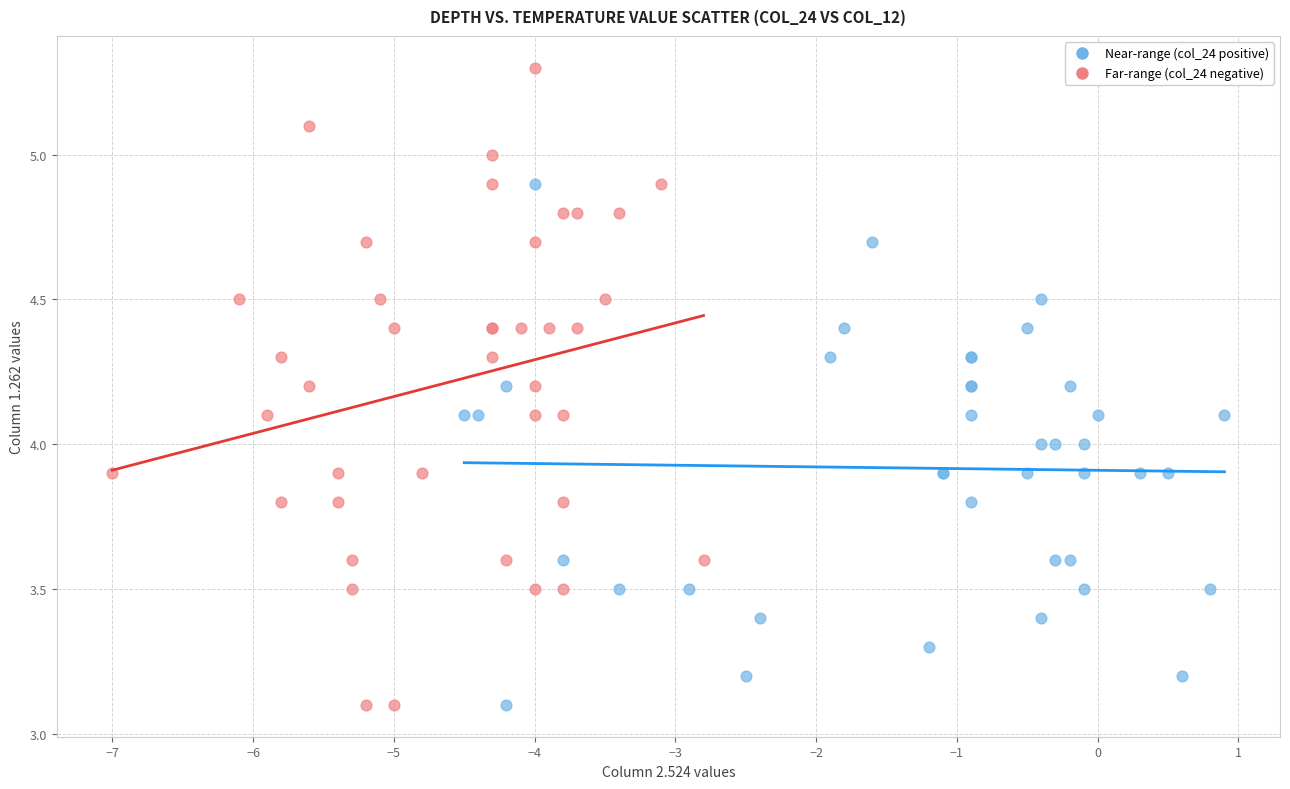

Which series contains the highest Y value?

Far-range (col_24 negative)